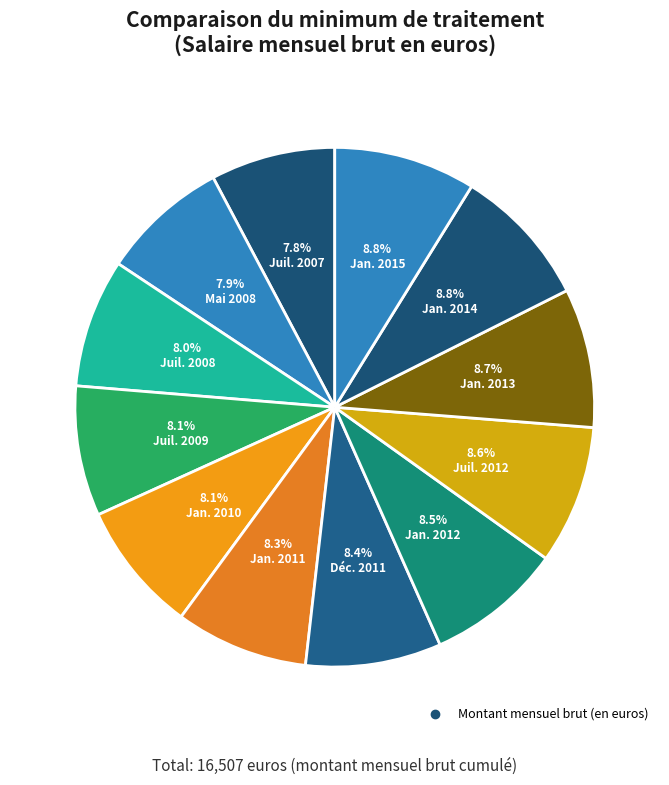

What is the largest slice in the pie chart?

1er janvier 2015